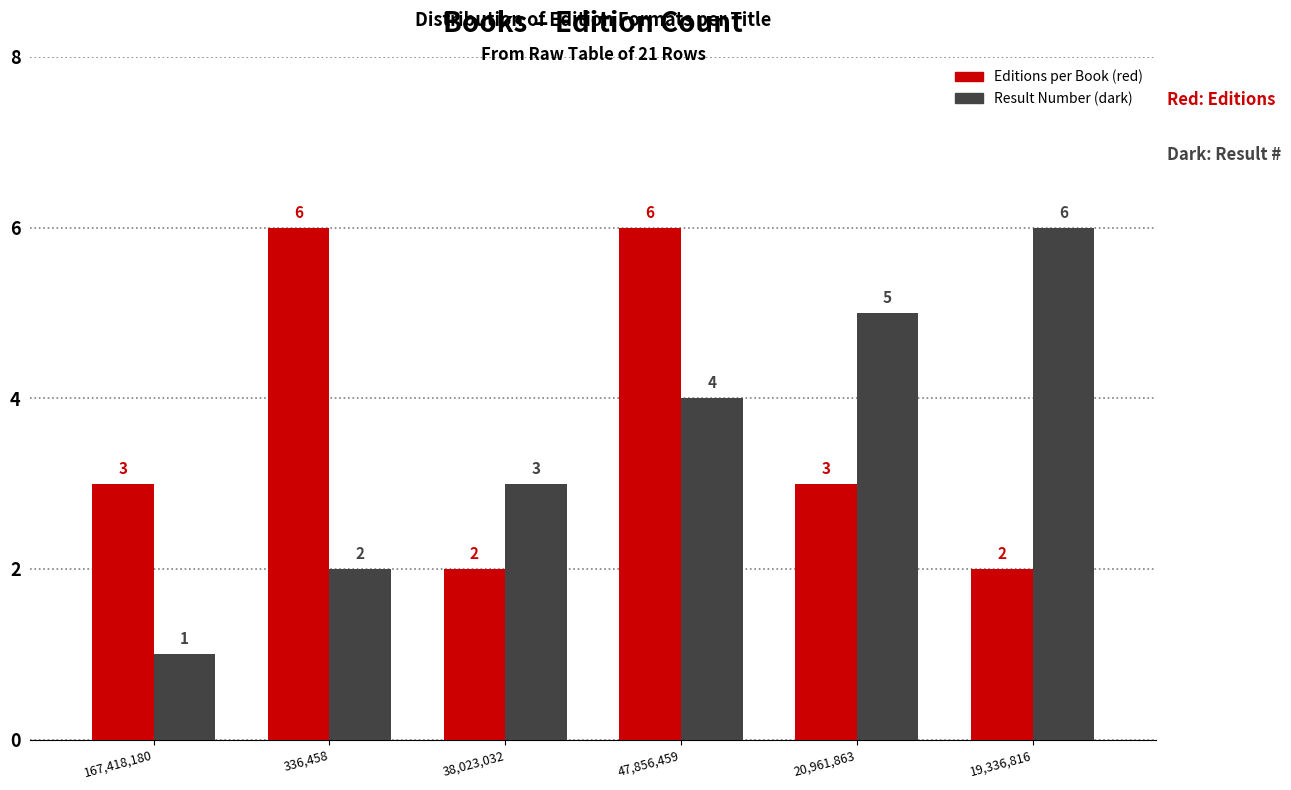

Reading left to right, list all the values displayed in this chart.

Editions per Book (red): 167,418,180=3	336,458=6	38,023,032=2	47,856,459=6	20,961,863=3	19,336,816=2
Result Number (dark): 167,418,180=1	336,458=2	38,023,032=3	47,856,459=4	20,961,863=5	19,336,816=6